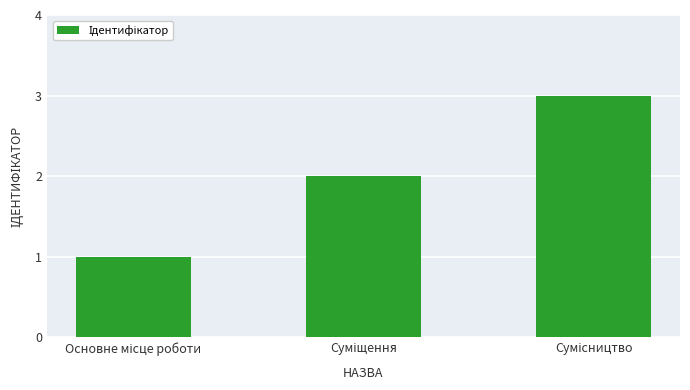

What is the difference between the second highest and minimum values?

1